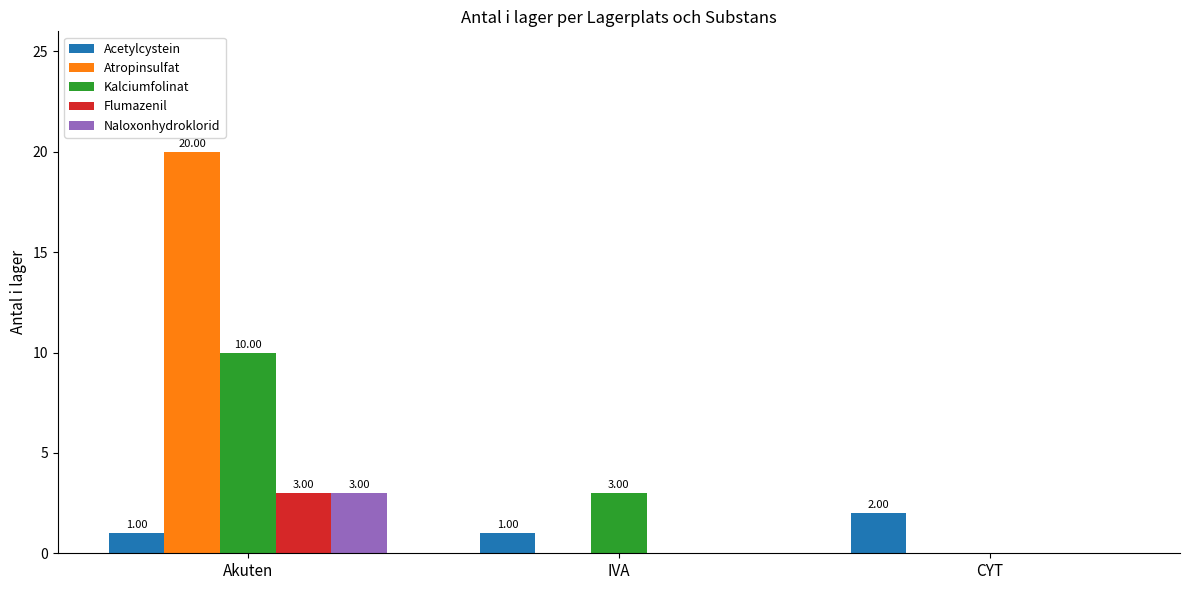

Is the value of Kalciumfolinat at IVA greater than the value of Atropinsulfat at CYT?

Yes